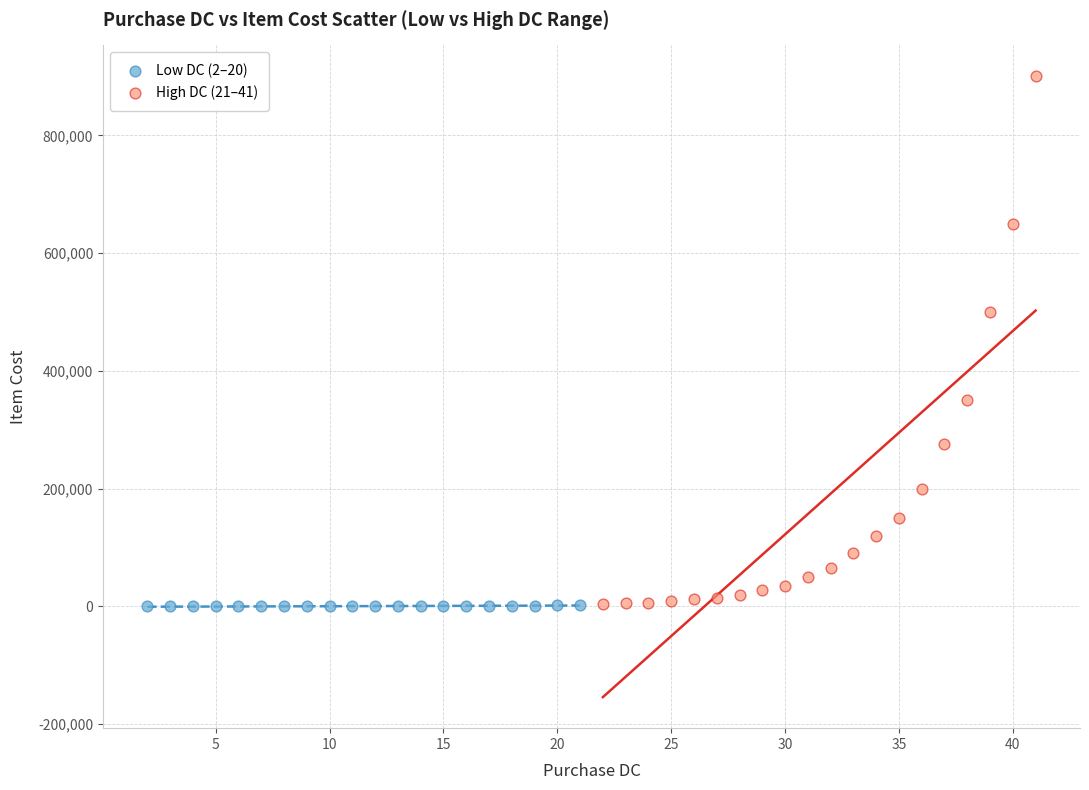

Which series reaches the maximum Y coordinate?

High DC (21–41)